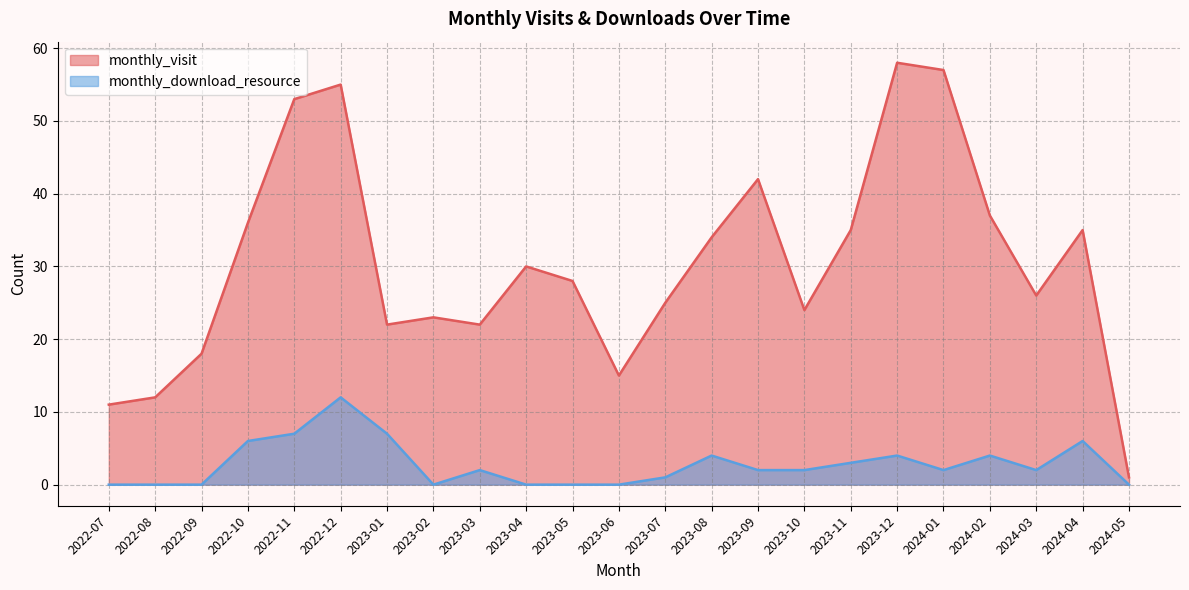

What are all the series names shown in the legend?

monthly_visit, monthly_download_resource